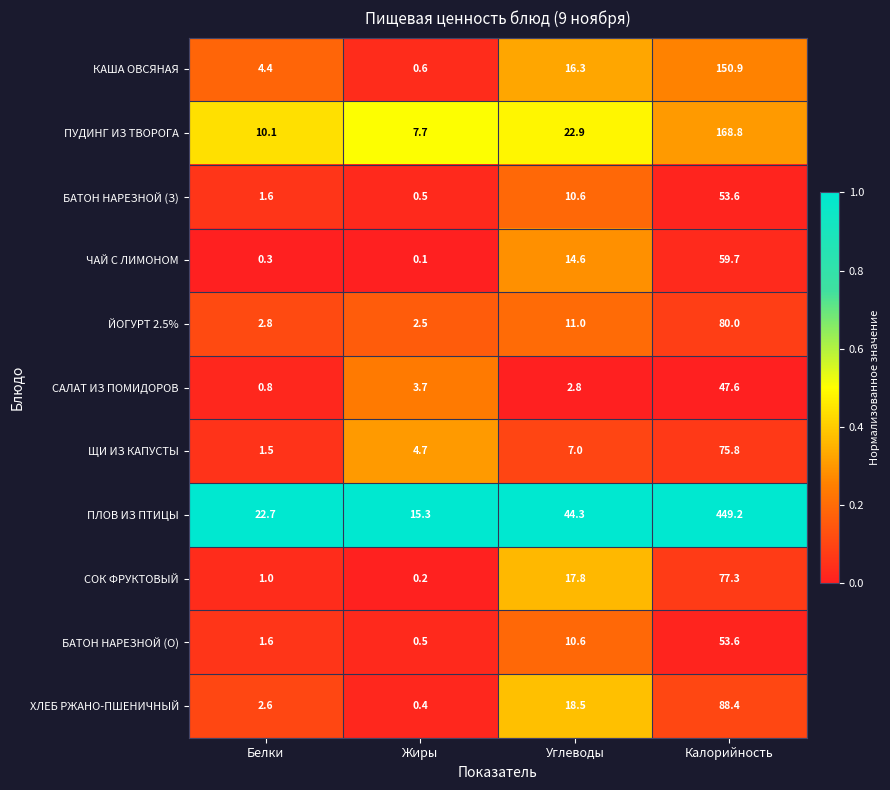

What is the minimum value for ХЛЕБ РЖАНО-ПШЕНИЧНЫЙ?

0.4